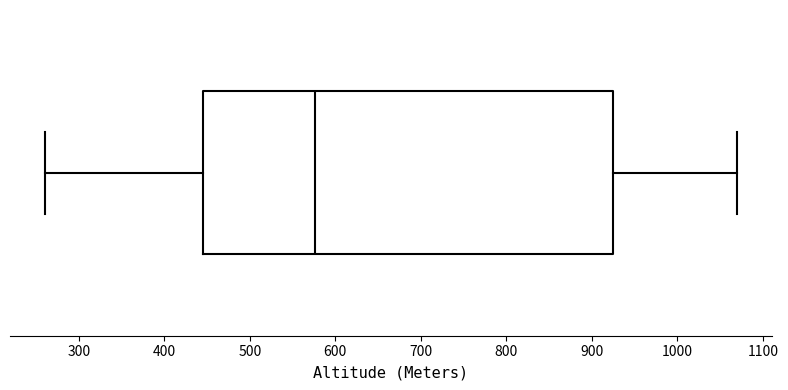

Transcribe this box plot: give where the median line is, the range the box spans, and where the two whiskers end, as read against the x-axis. The values are not printed on the chart, so give them approximately, as read against the axis.

median 580, box 440 to 920, whiskers 260 to 1070